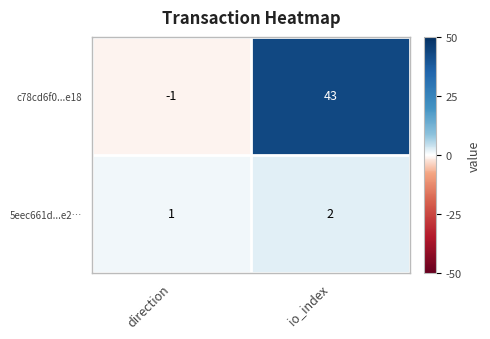

Which series has the largest total across all categories?

c78cd6f0...e18